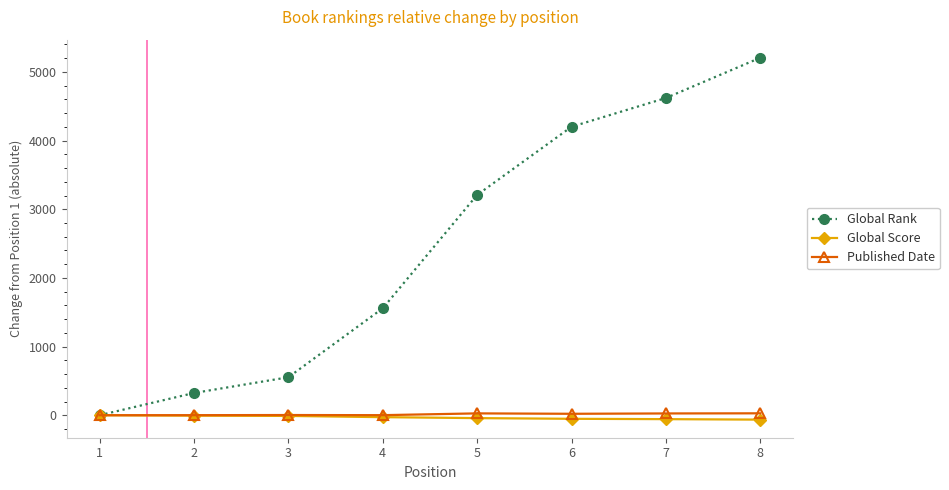

How many positive values does the Global Rank series have?

7